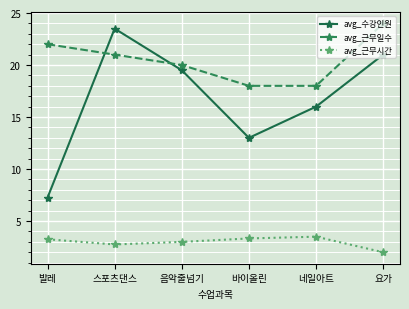

How many intersections are there between avg_수강인원 and avg_근무일수?

2